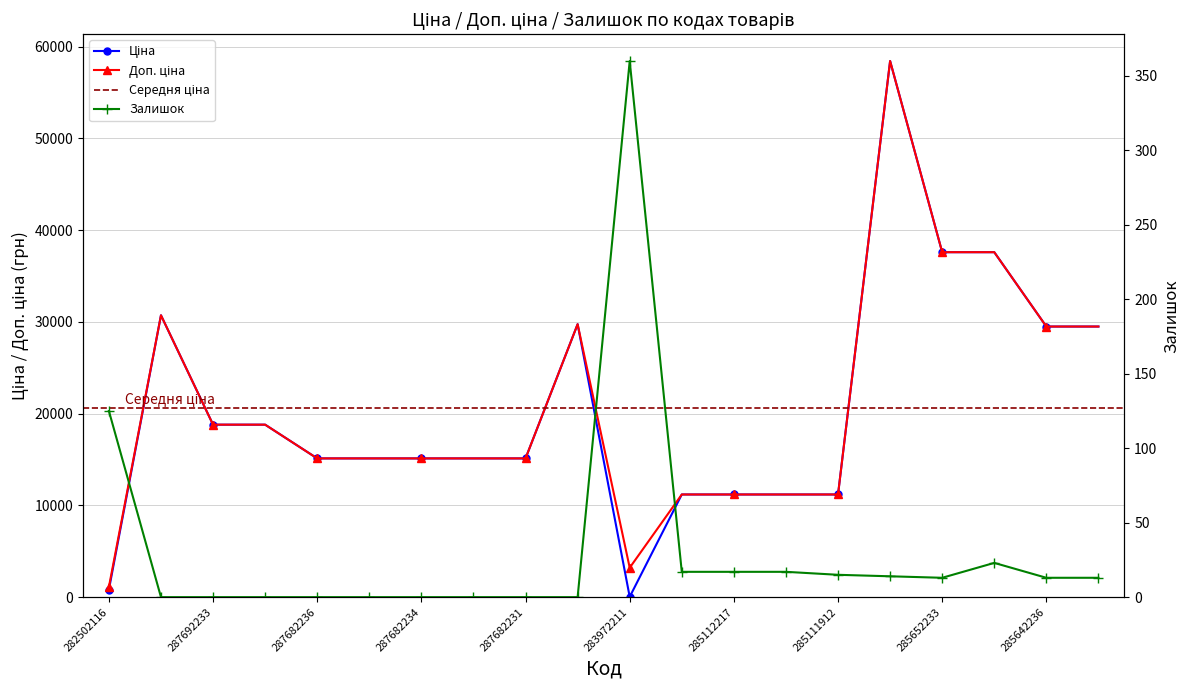

The Ціна series shows 11188.2 at 285111961. True or false?

True